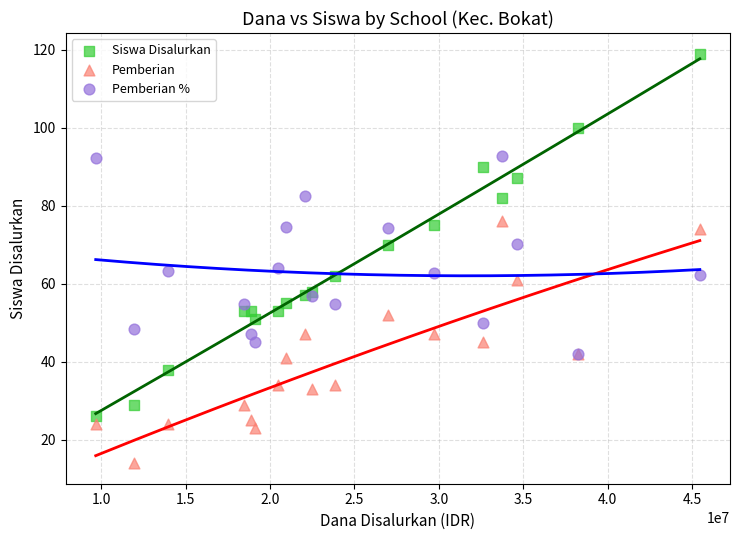

What are all the series names shown in the legend?

Siswa Disalurkan, Pemberian, Pemberian %